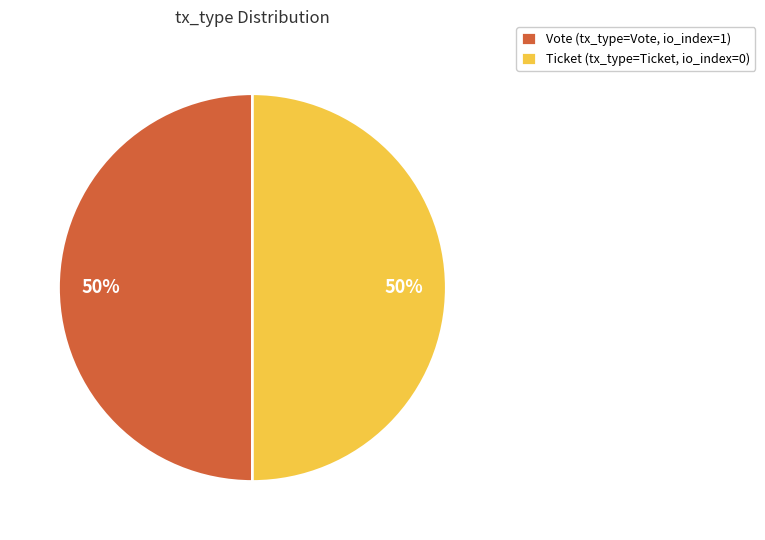

To the nearest percent, what is the average slice percentage?

50%